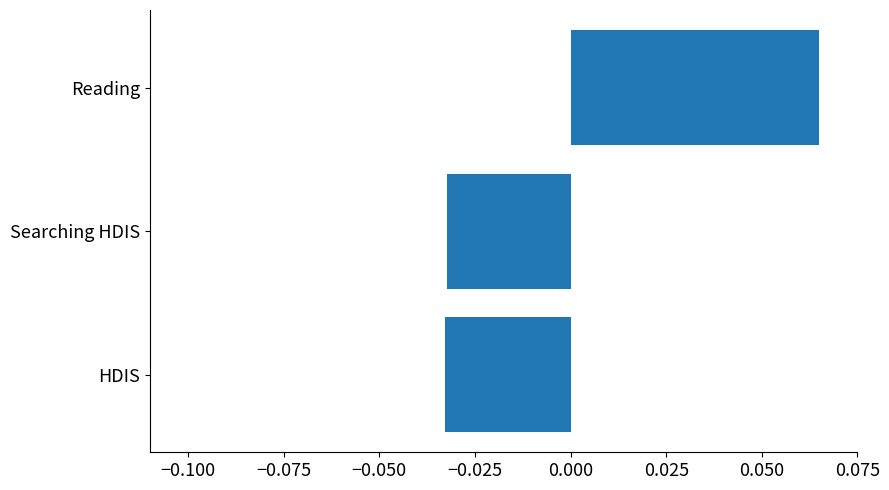

True or false: the data shows 0.0 at Reading.

False